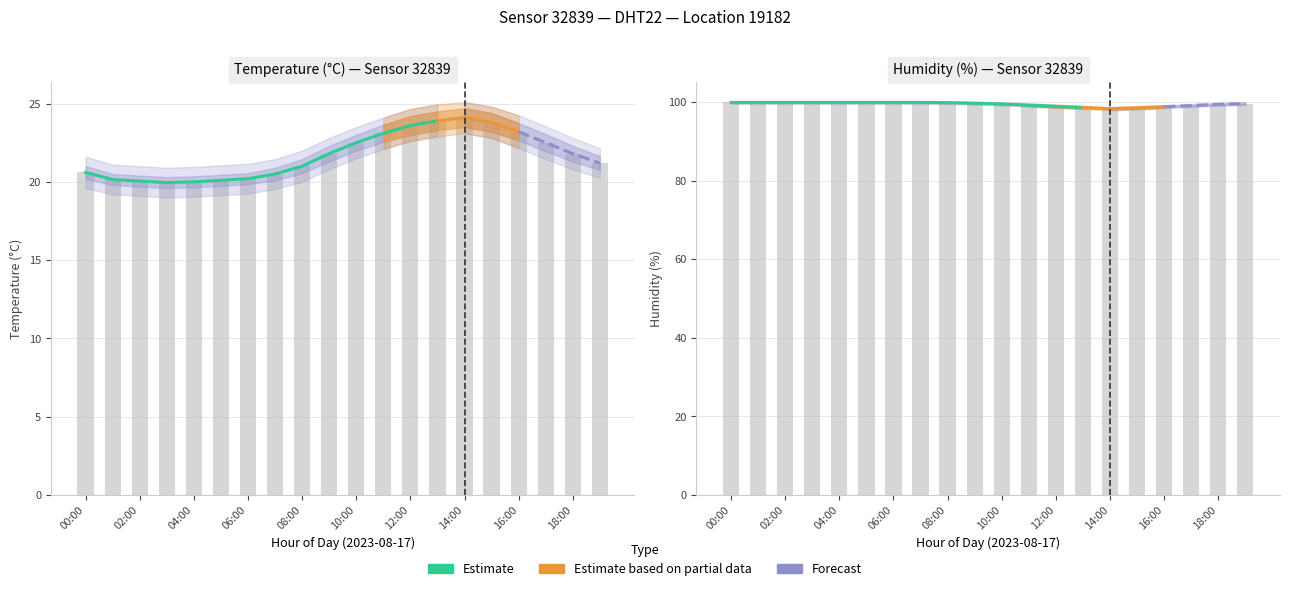

List the labels in order of temperature value, smallest first.

03:00, 04:00, 02:00, 05:00, 01:00, 06:00, 07:00, 00:00, 08:00, 19:00, 09:00, 18:00, 10:00, 17:00, 11:00, 16:00, 12:00, 15:00, 13:00, 14:00